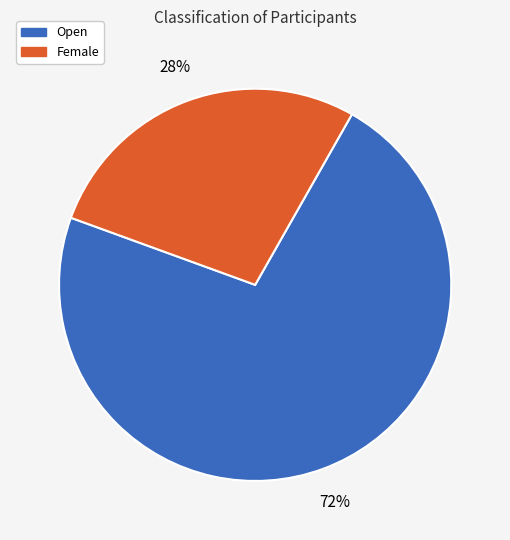

What percentage is the Open slice, to the nearest percent?

72%